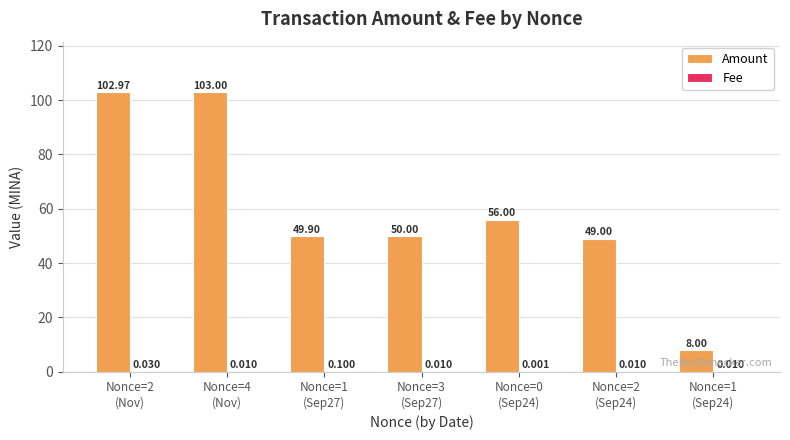

Which series has the largest total across all categories?

Amount